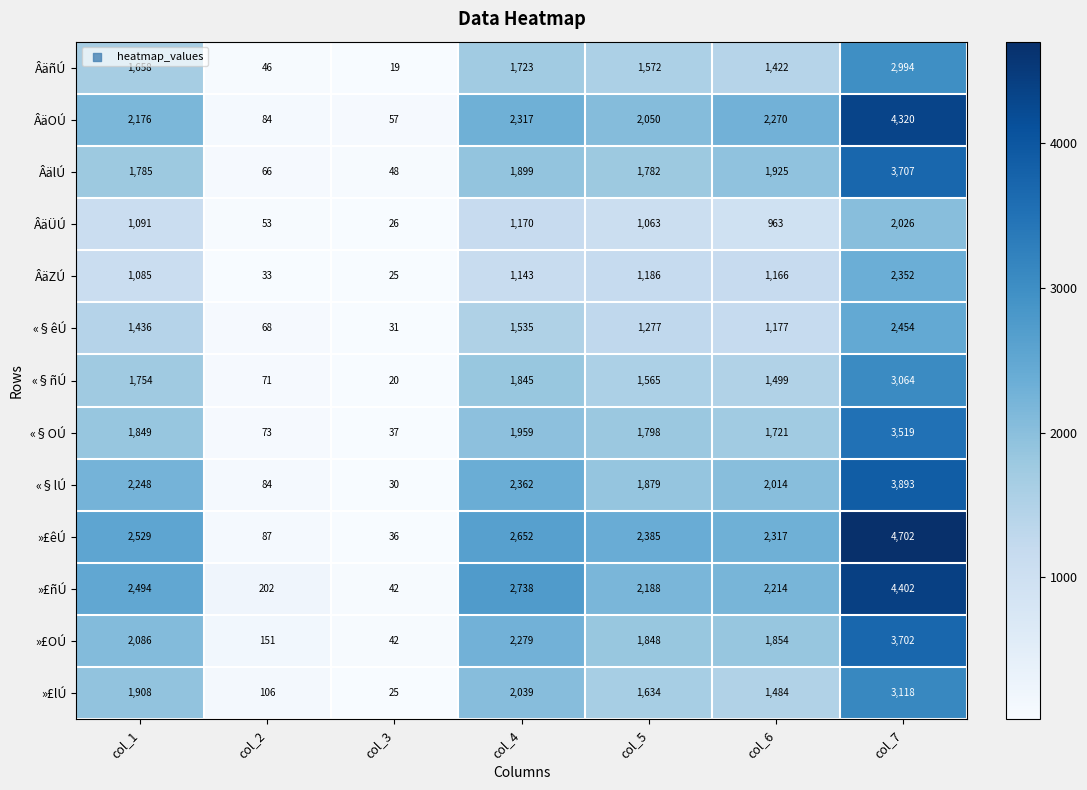

What is the difference between the highest and lowest values at col_5?

1322